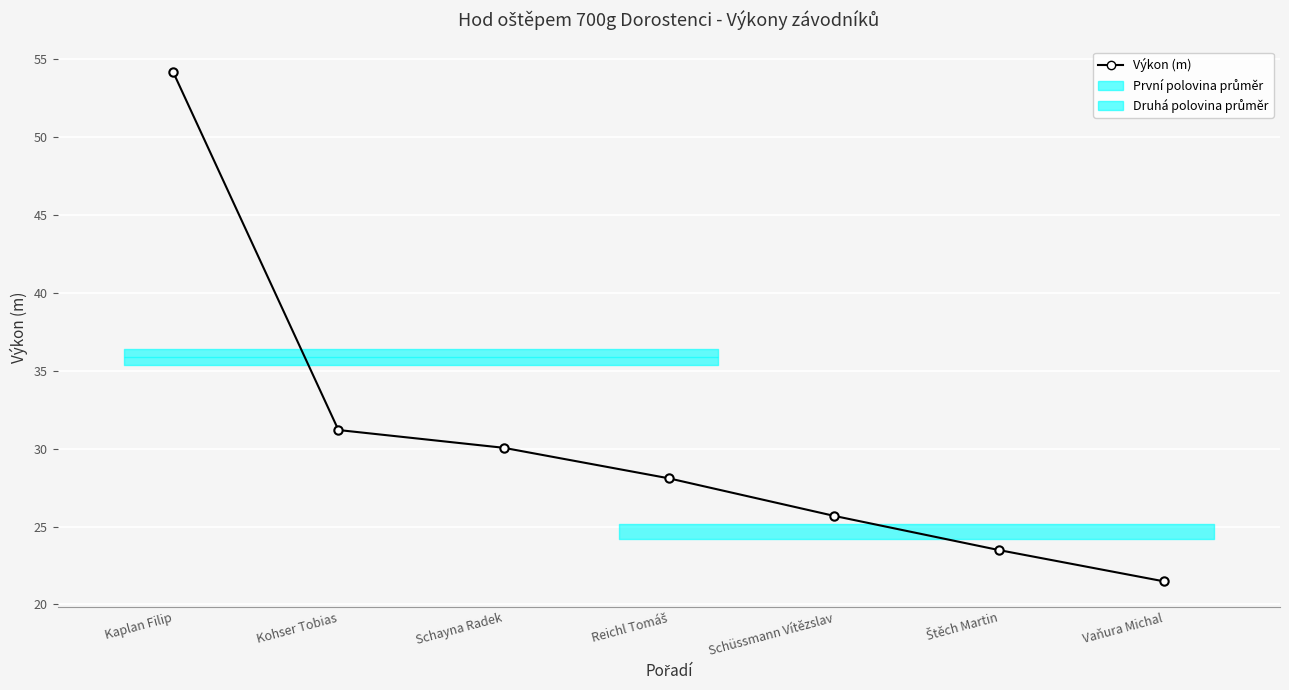

What is the difference between the values at Štěch Martin and Kaplan Filip?

30.7